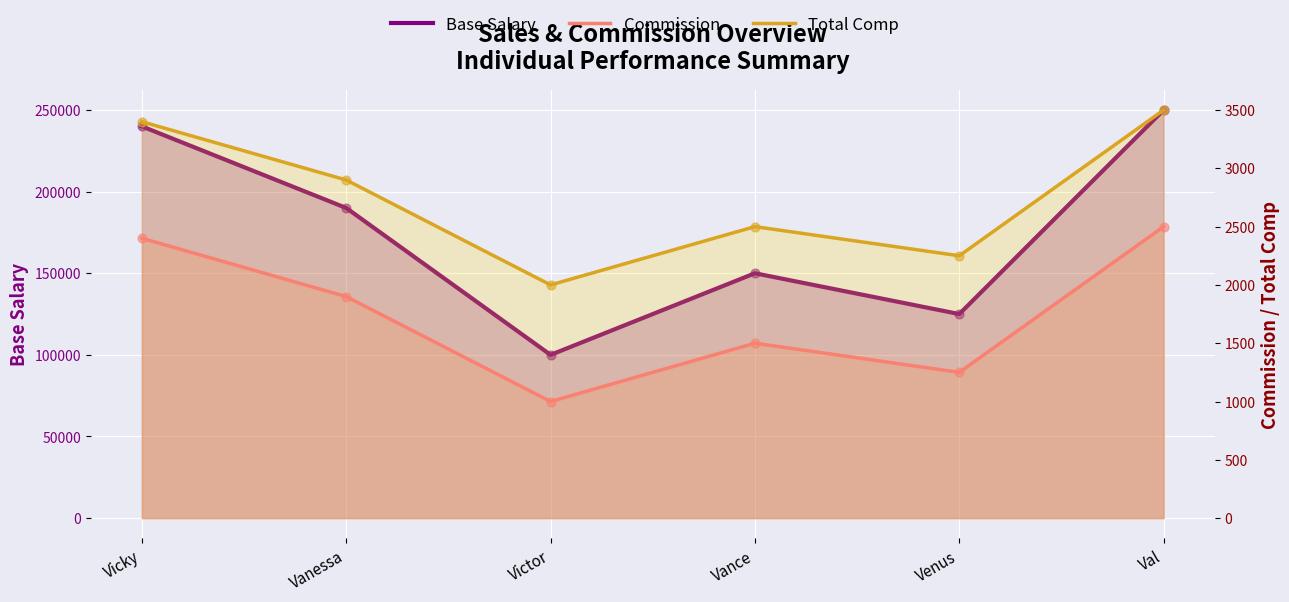

Is the value of Commission at Vicky greater than the value of Base Salary at Vanessa?

No